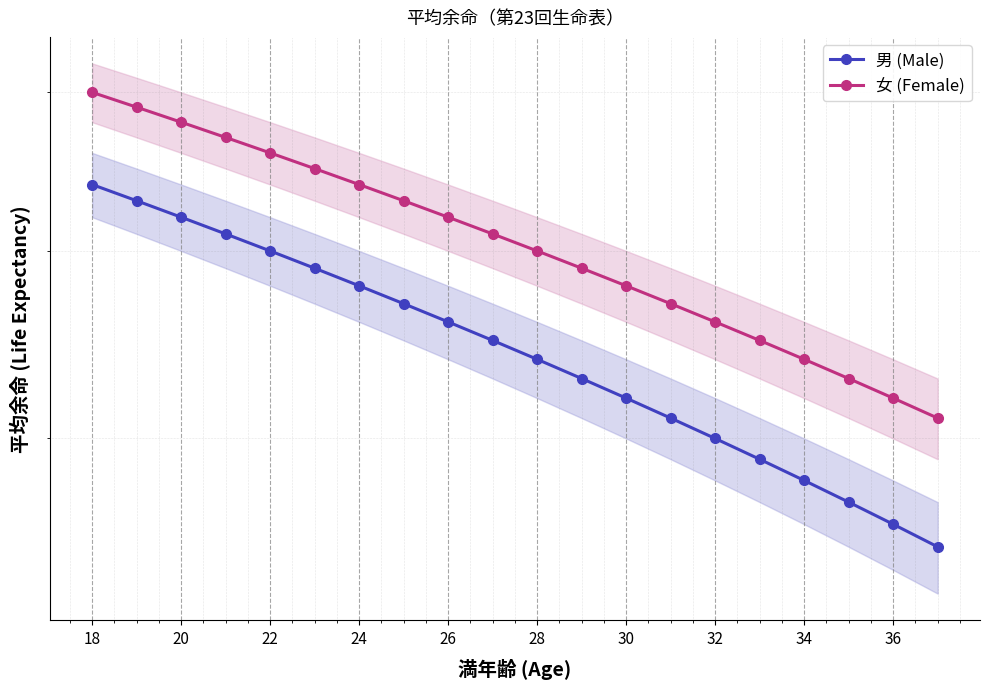

True or false: 男 (Male) and 女 (Female) cross at least once.

False